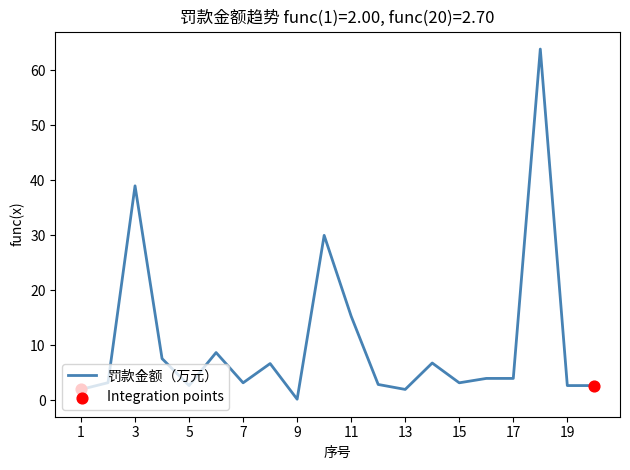

What is the greatest value displayed?

63.9